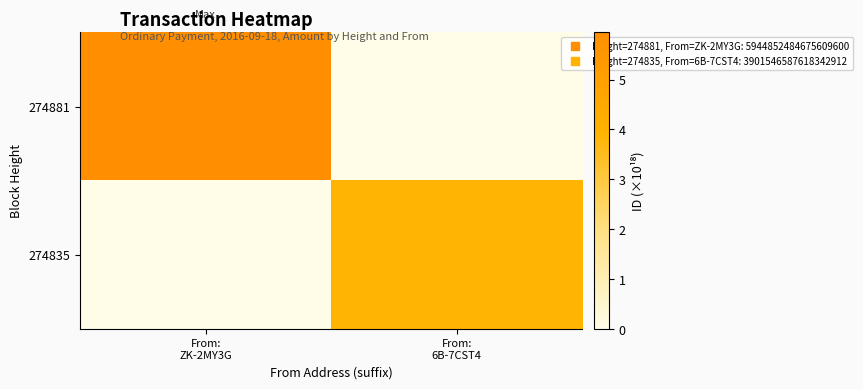

What is the difference between the highest and lowest values at From:
ZK-2MY3G?

5.9